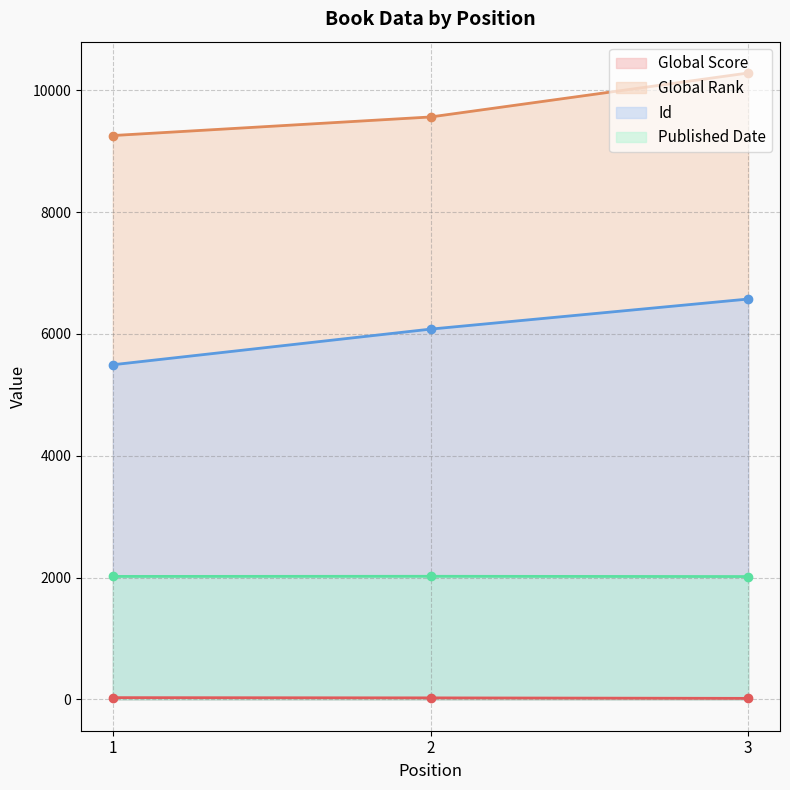

What are all the series names shown in the legend?

Global Score, Global Rank, Id, Published Date